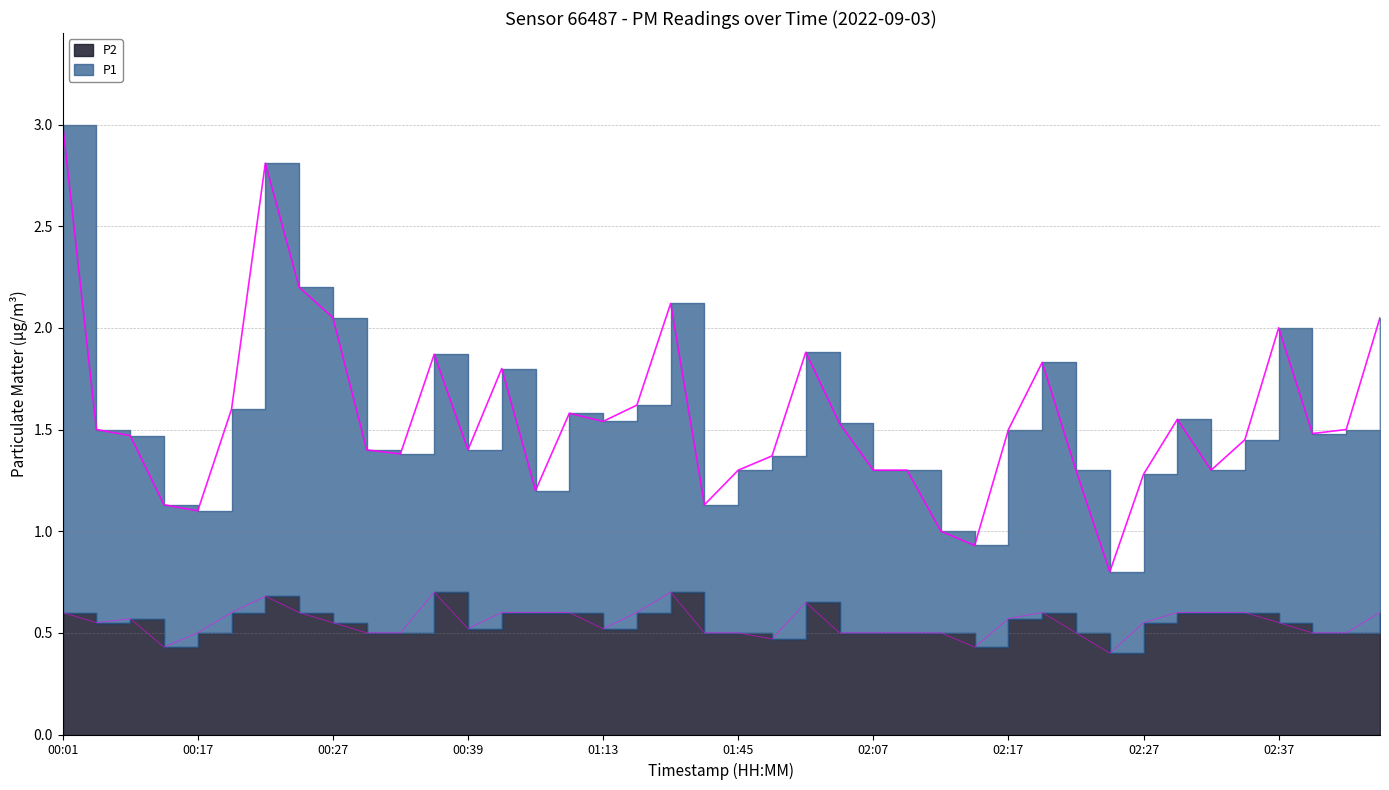

Which series has the widest spread of values?

P1